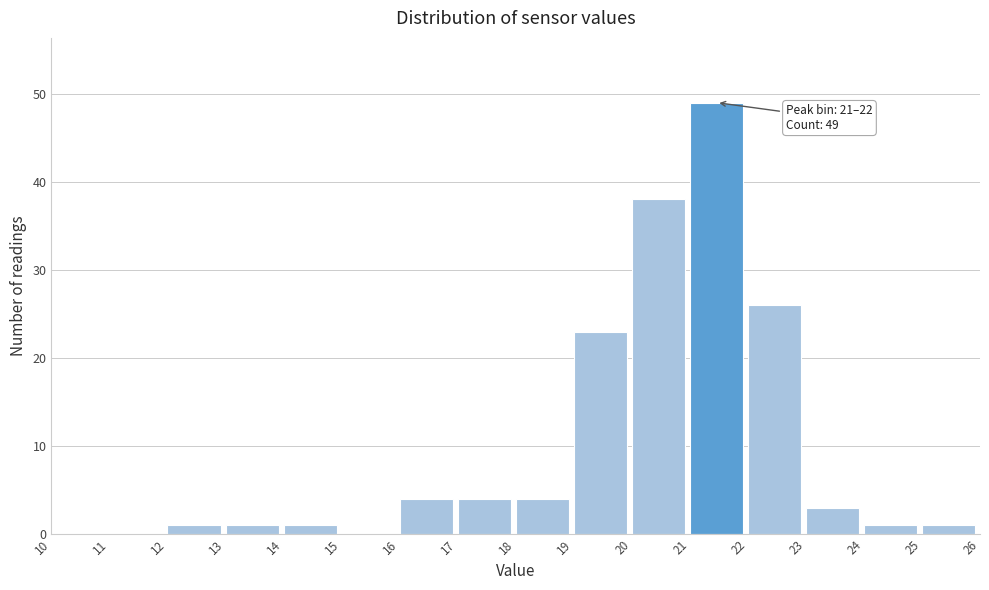

Over which range of the x-axis is the bar tallest?

21 to 22